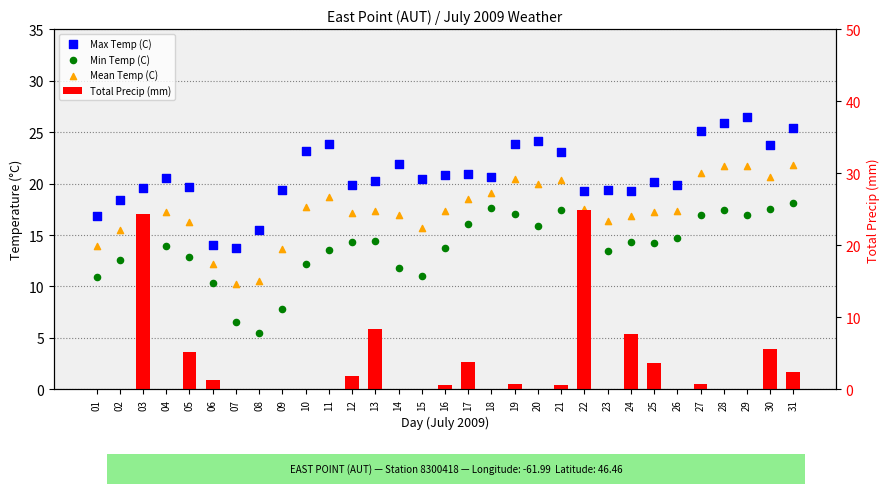

What are all the series names shown in the legend?

Max Temp (C), Min Temp (C), Mean Temp (C), Total Precip (mm)